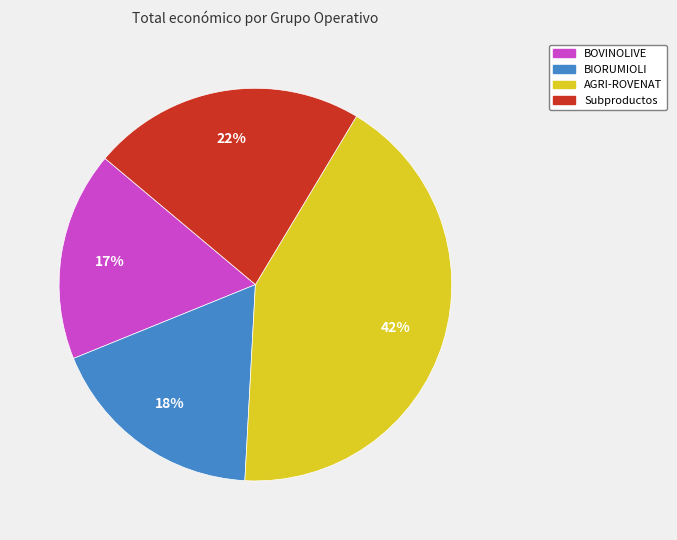

Approximately how many times larger is the value at Subproductos compared to BIORUMIOLI?

1.2